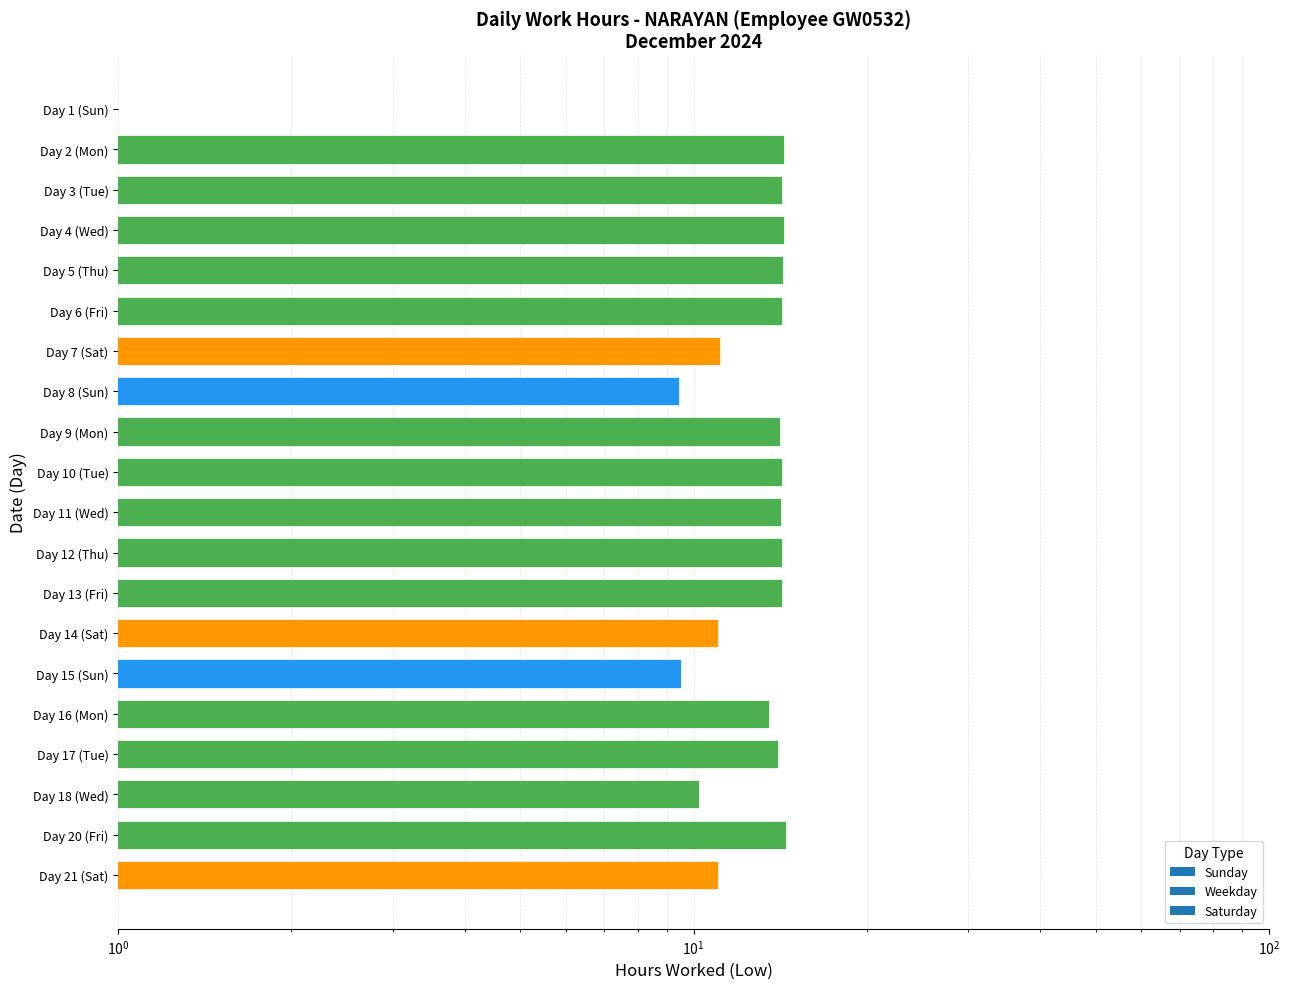

Are the bars horizontal?

Yes